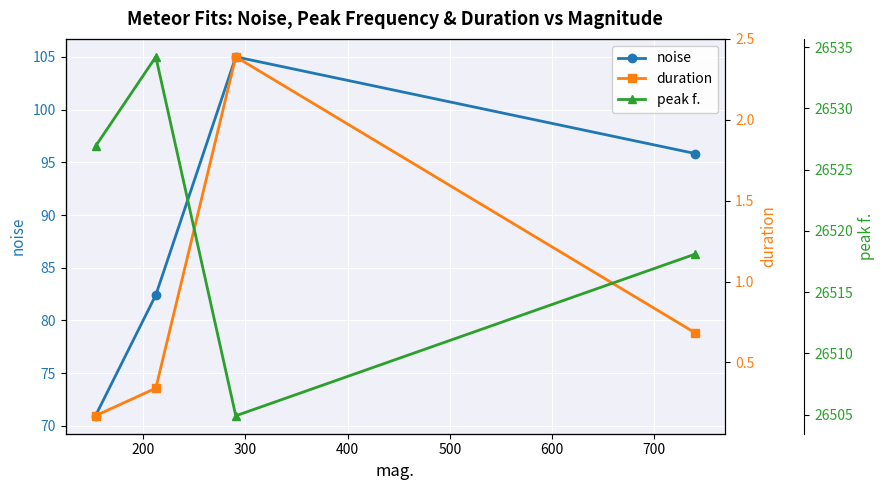

True or false: peak f. and duration cross at least once.

False